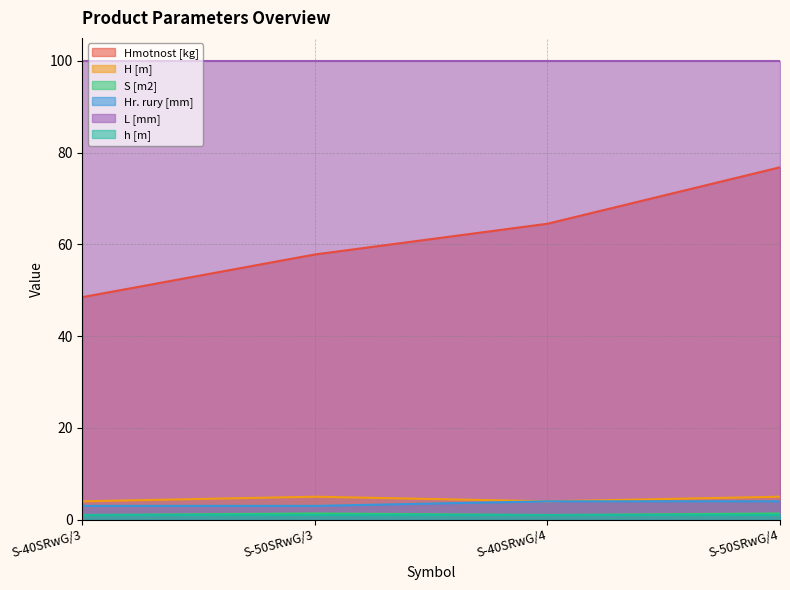

What position from the right is S-40SRwG/3?

4